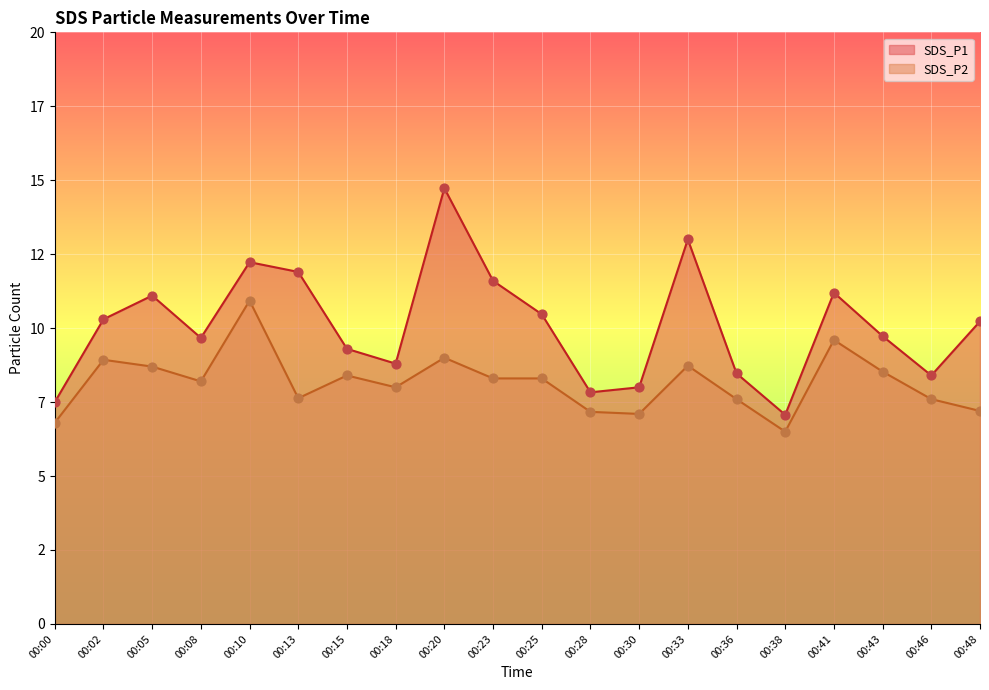

At which category is the sum across all series the highest?

00:20